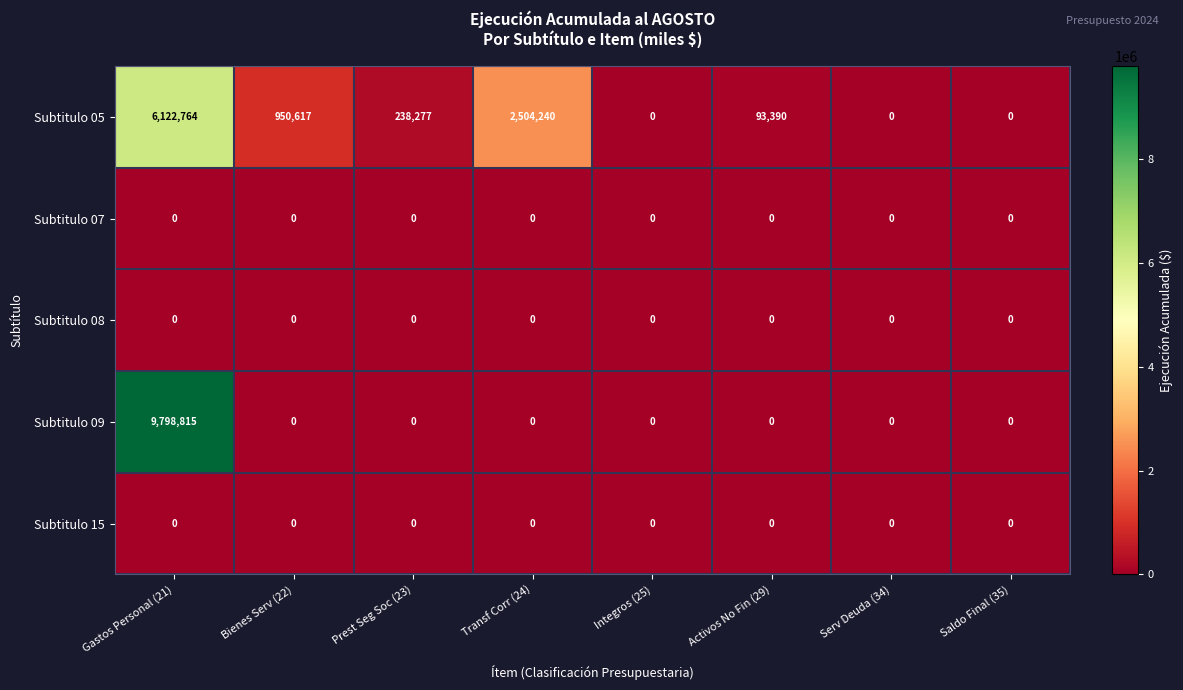

Which series has the widest spread of values?

Subtitulo 09